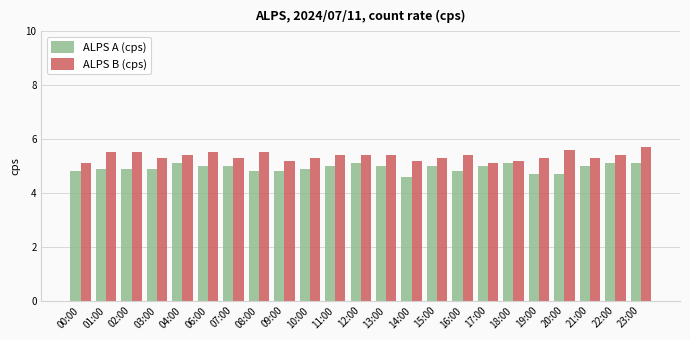

Rank the series by their maximum value, from lowest to highest.

ALPS A (cps), ALPS B (cps)